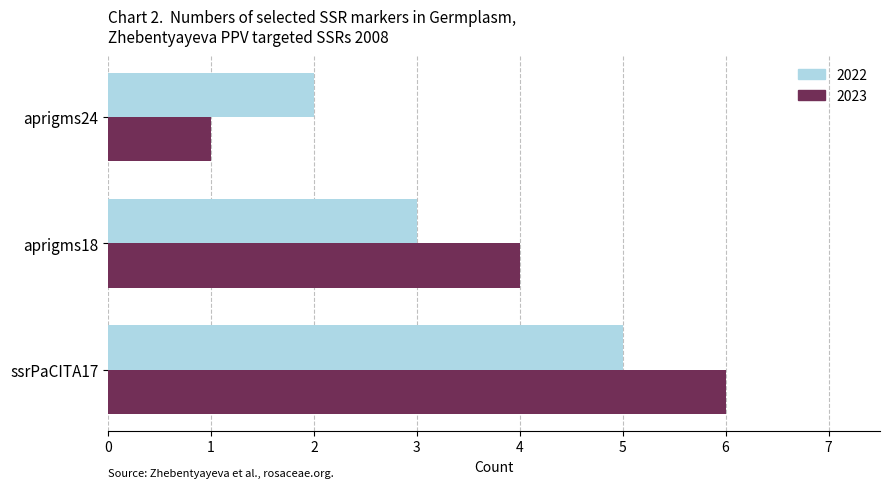

Which series has the widest spread of values?

2023